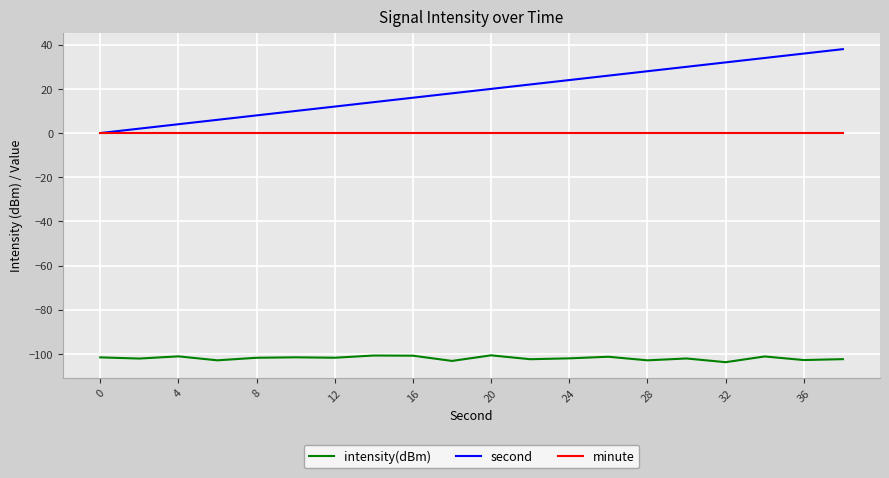

Does the chart display data point markers on the line(s)?

No